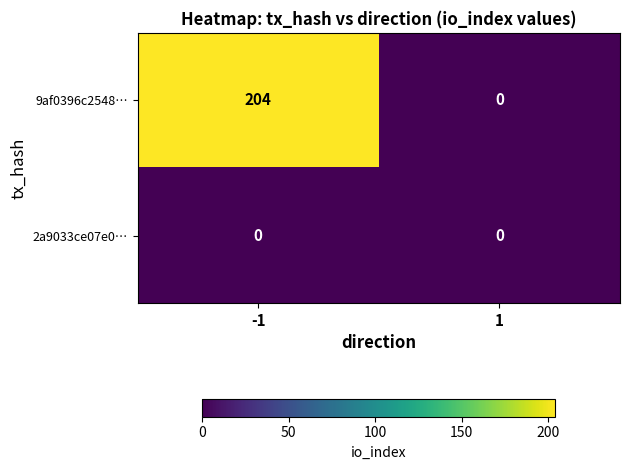

At -1, list the series in order from largest to smallest.

9af0396c2548…, 2a9033ce07e0…